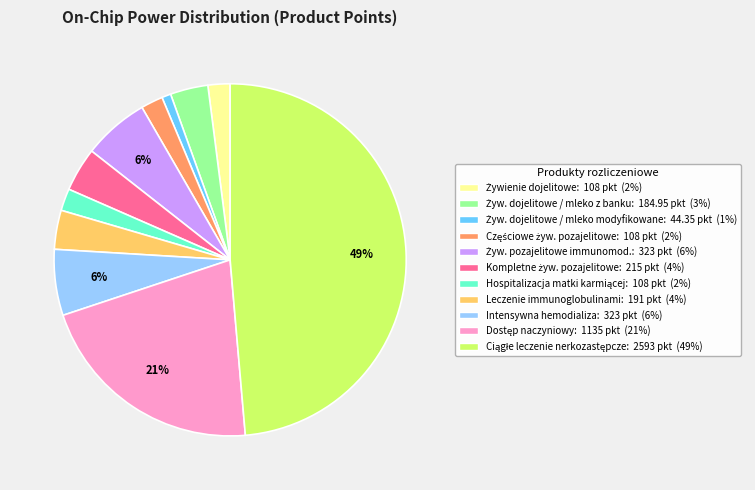

Does any single category account for the majority?

No